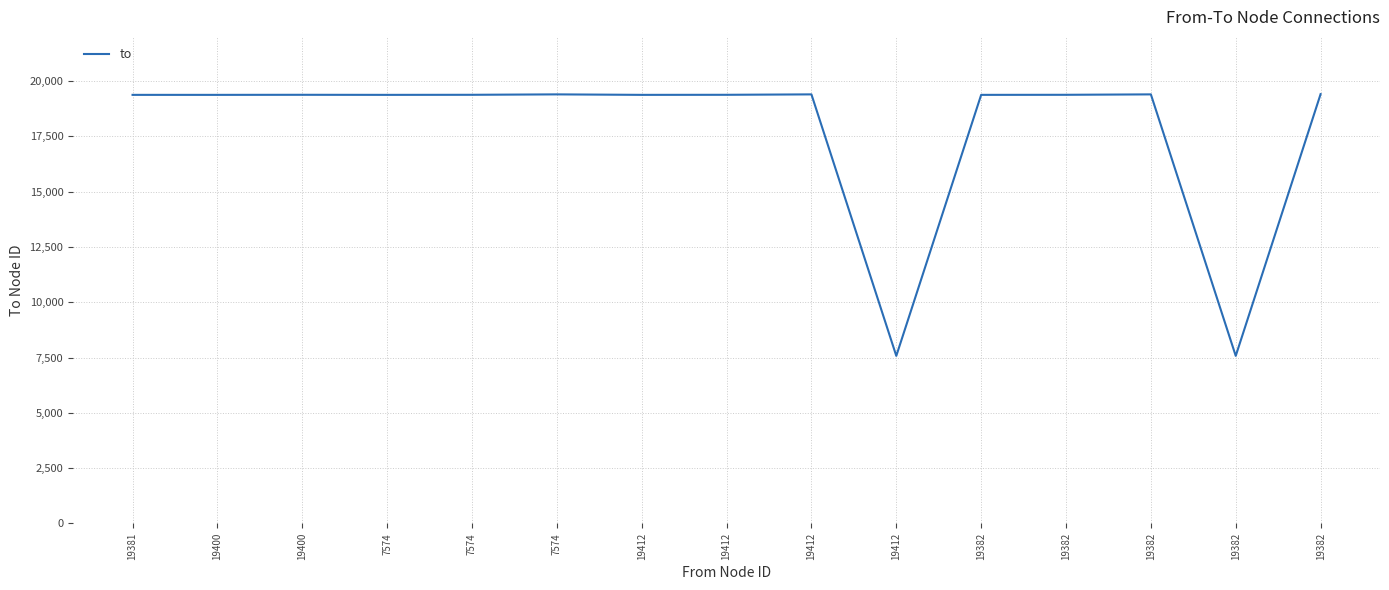

What is the sum of all values?

267174